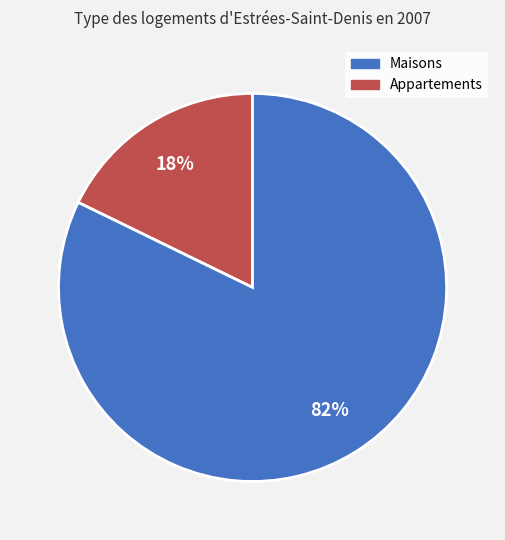

To the nearest percent, what is the difference between the largest and smallest slice percentages?

64%